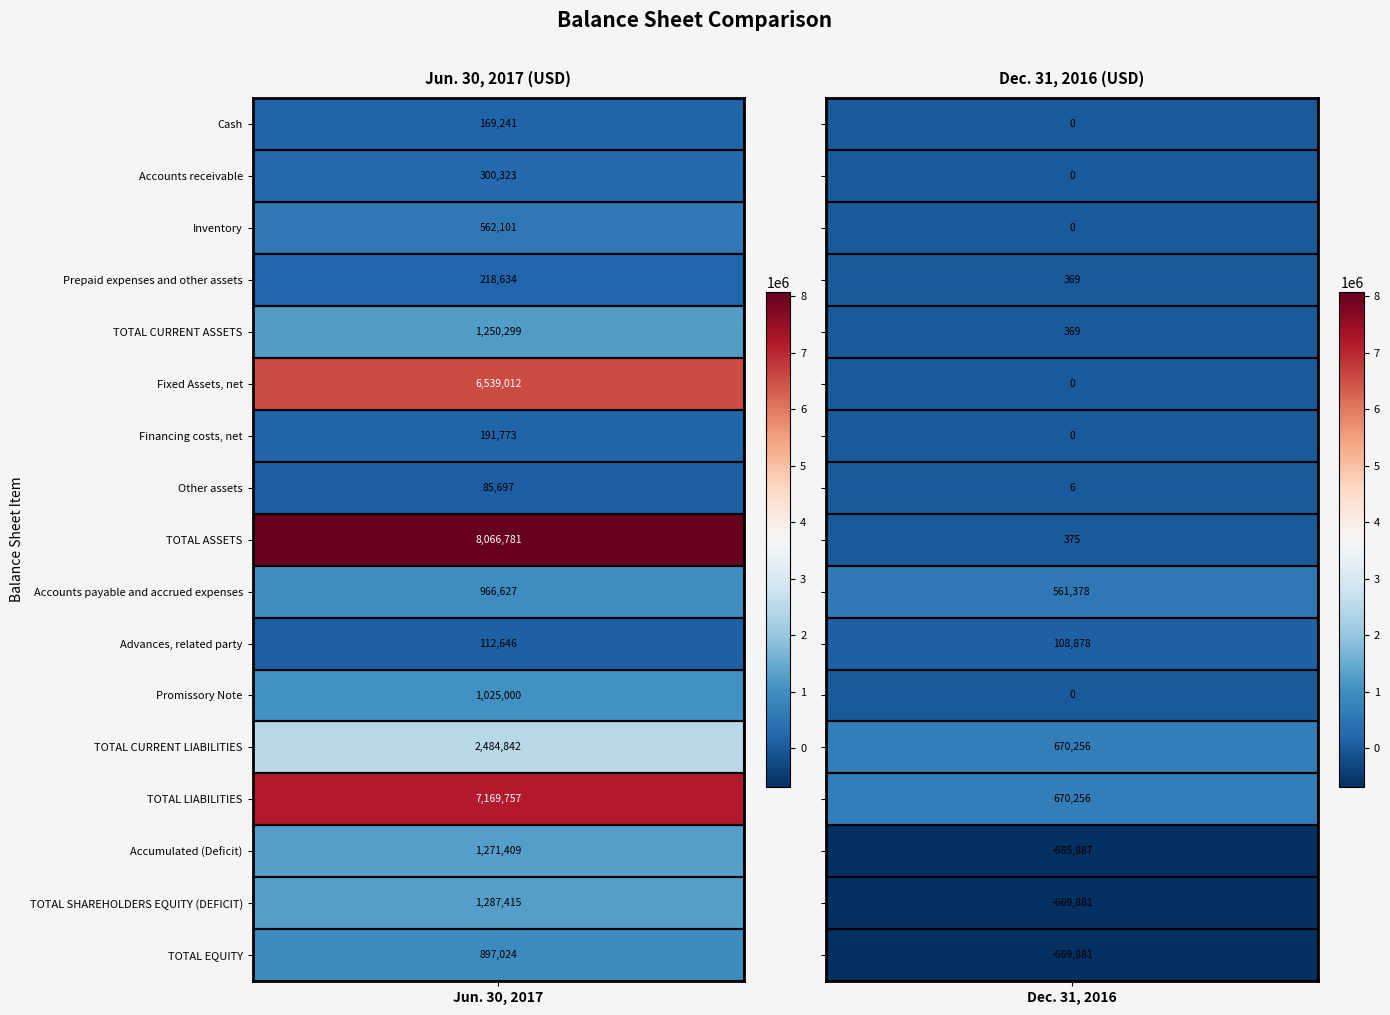

Which series changed the most between 7 and 15?

Jun. 30, 2017